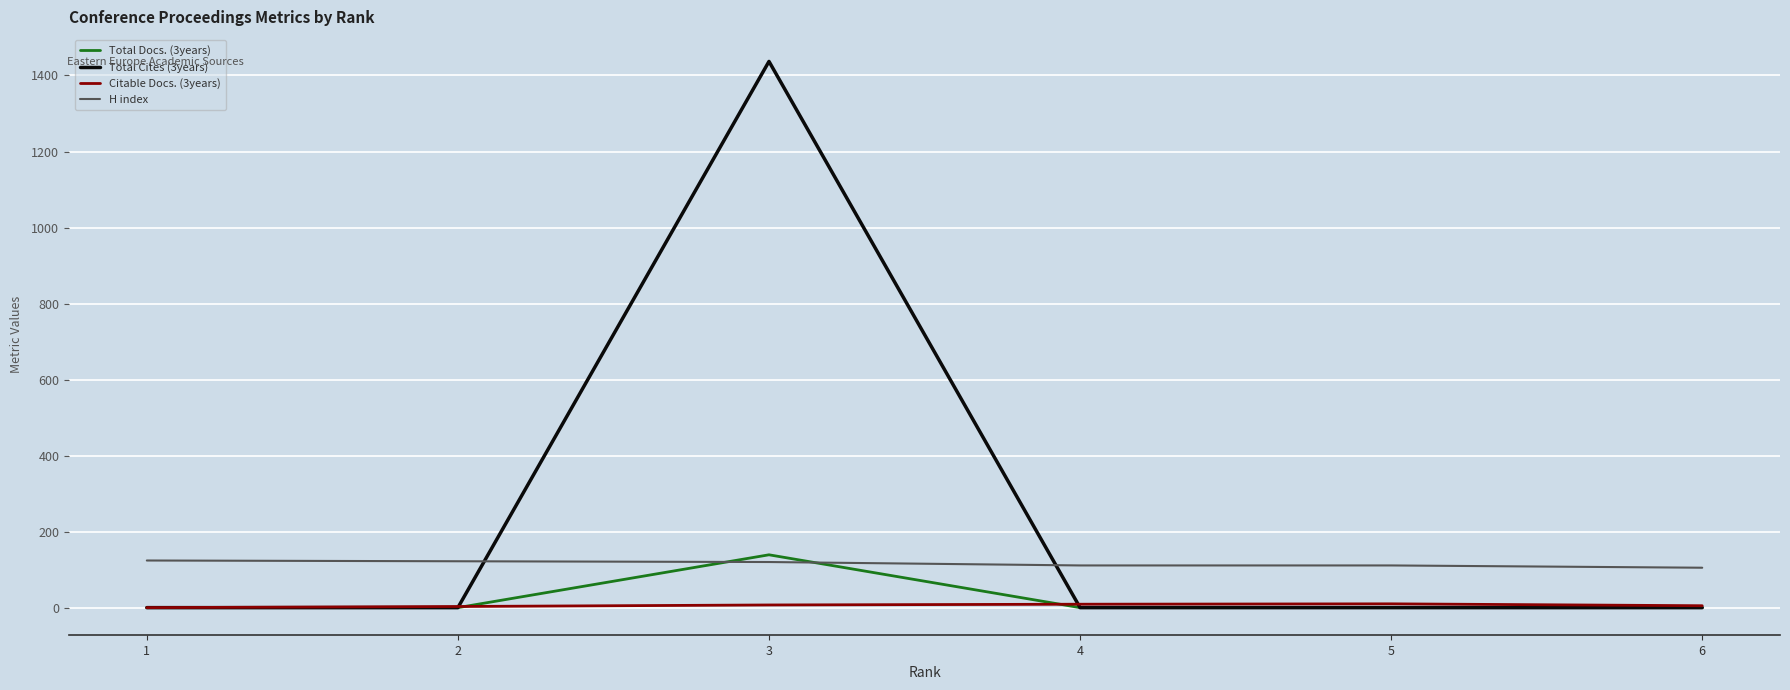

True or false: H index and Total Cites (3years) cross at least once.

True